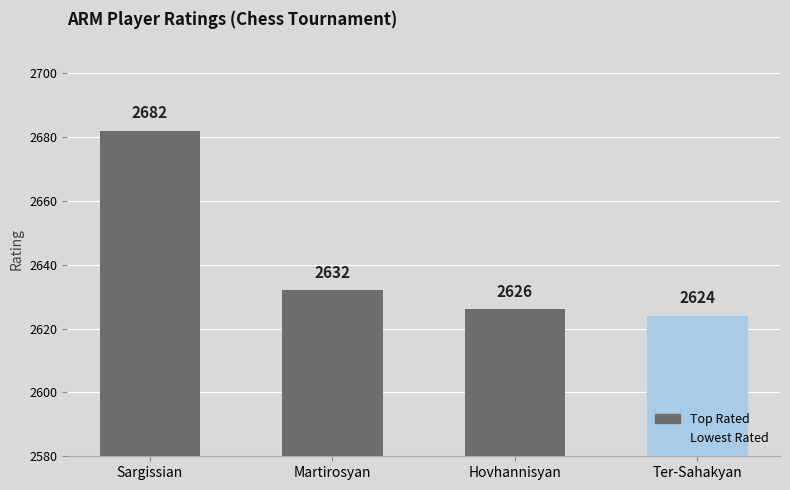

Reading left to right, extract all data points from this chart.

2682	2632	2626	2624